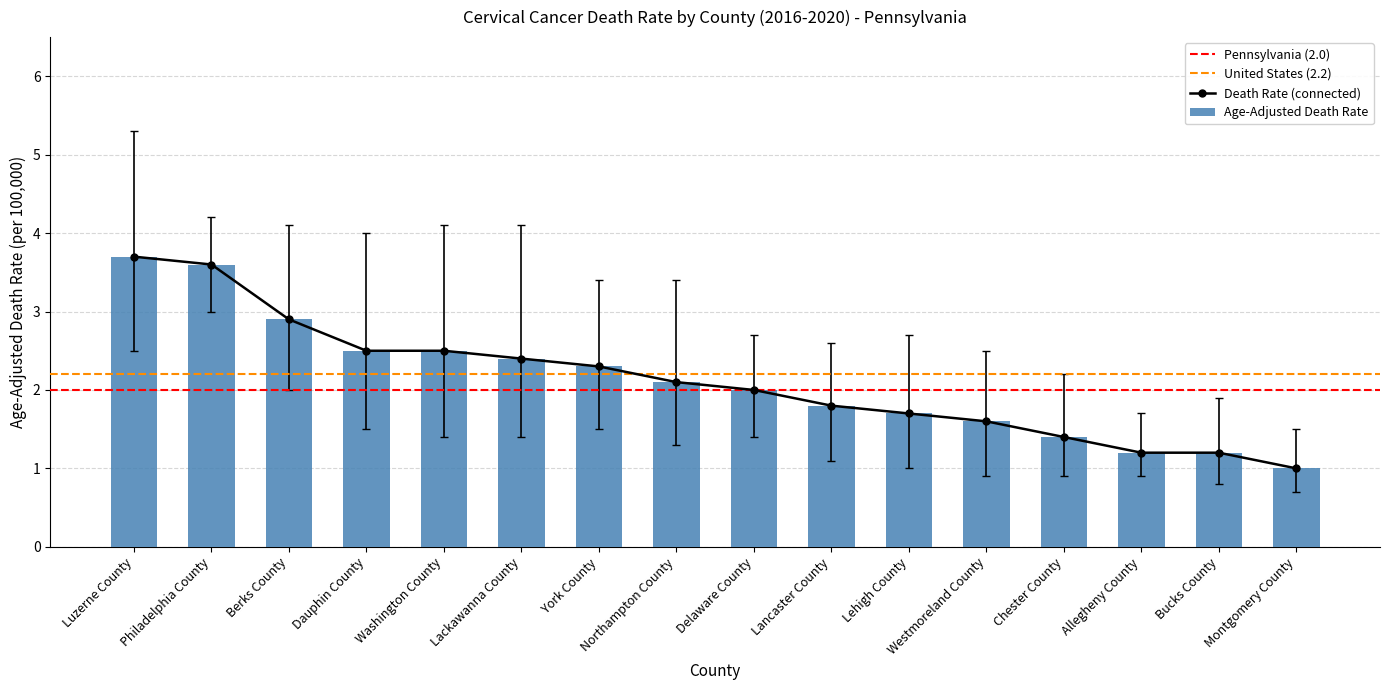

Where is Upper CI nearest to the value 3?

Delaware County